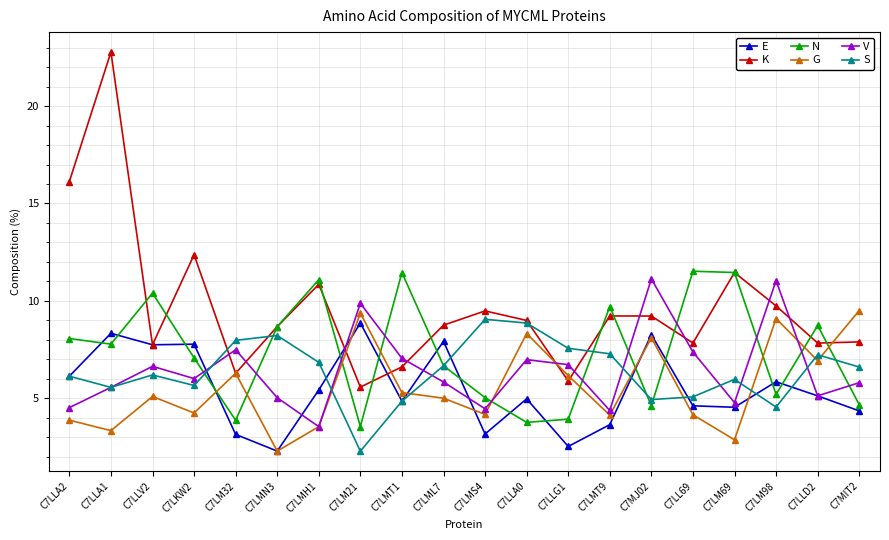

How many lines are shown in the chart?

6